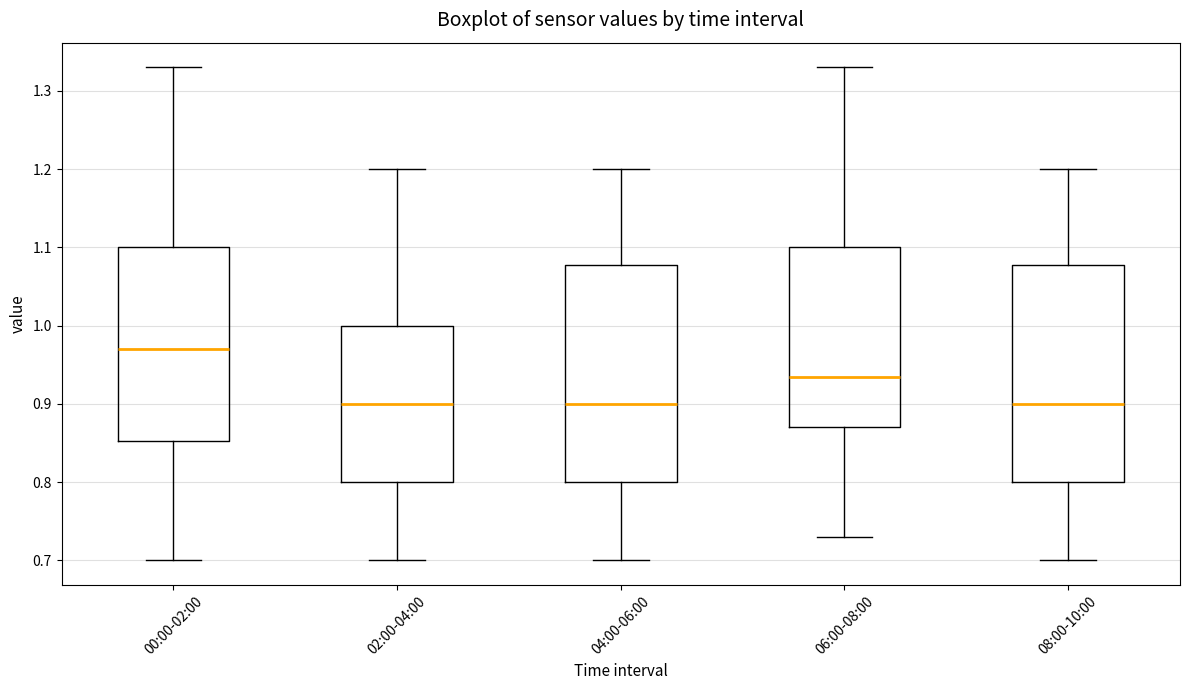

Where does the median line of the box for 04:00-06:00 sit on the y-axis? The values are not printed on the chart, so give them approximately, as read against the axis.

0.90